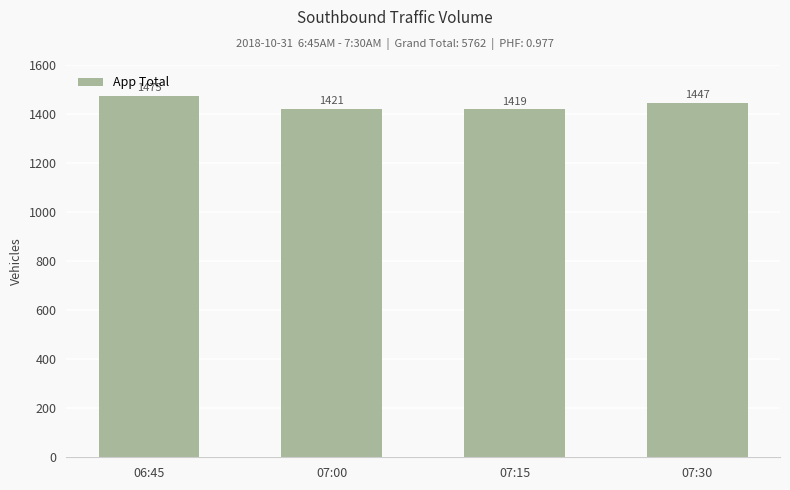

What is the value of the 1st bar from the left?

1475